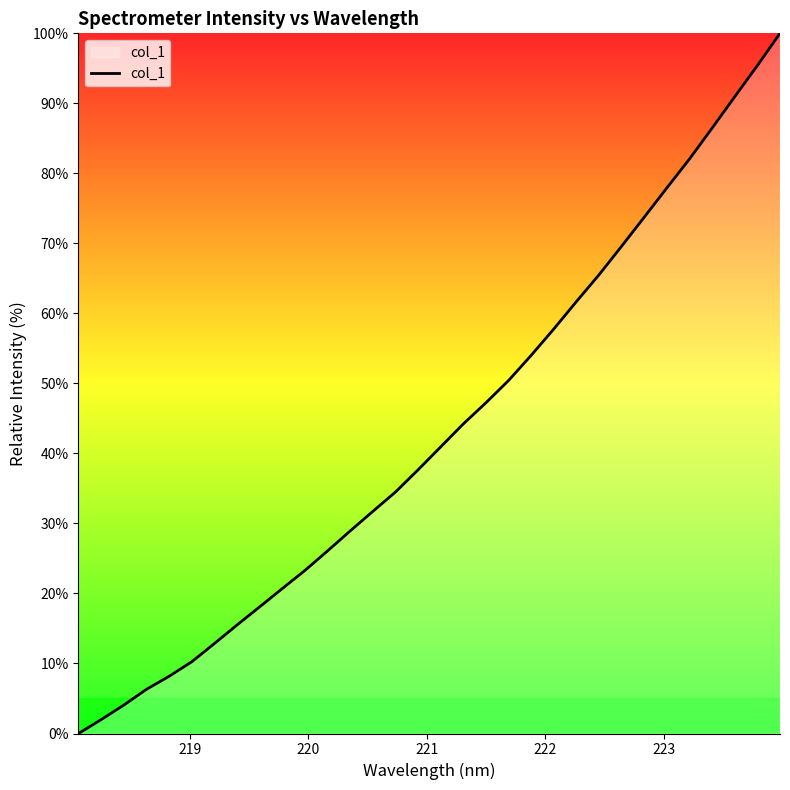

How many lines are shown in the chart?

1